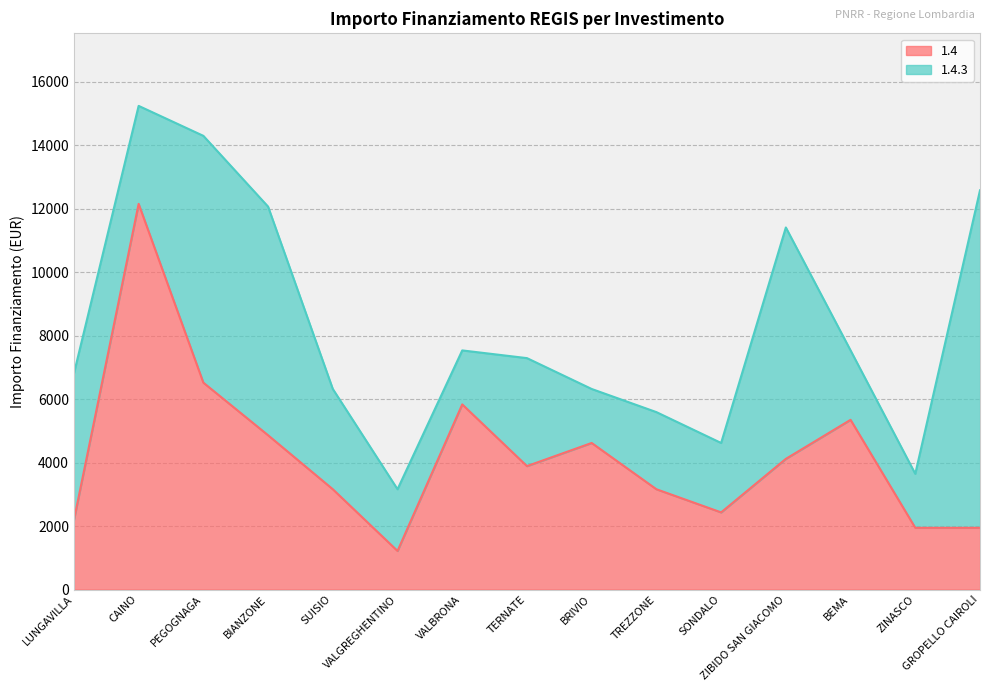

What is the difference between the maximum and second lowest values?

10206